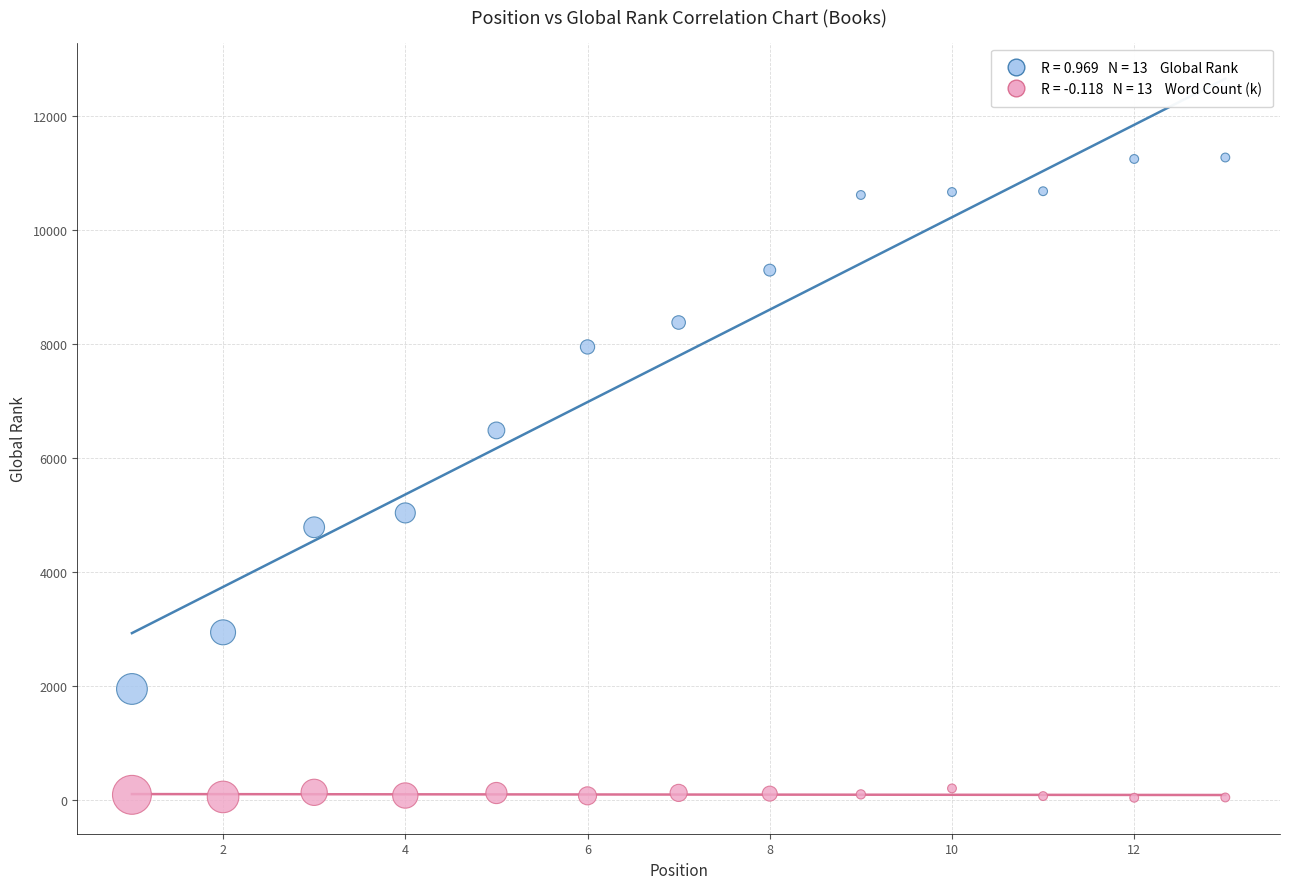

Across all series, what Y value is closest to 5654?

5035.0